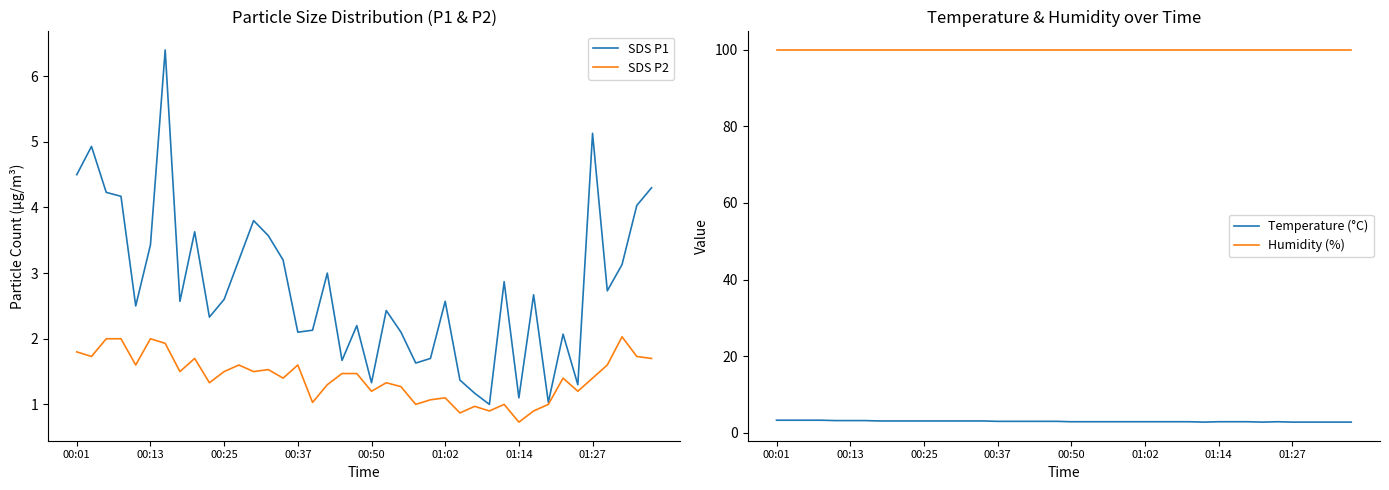

What is the sum of all SDS P1 values?

111.8